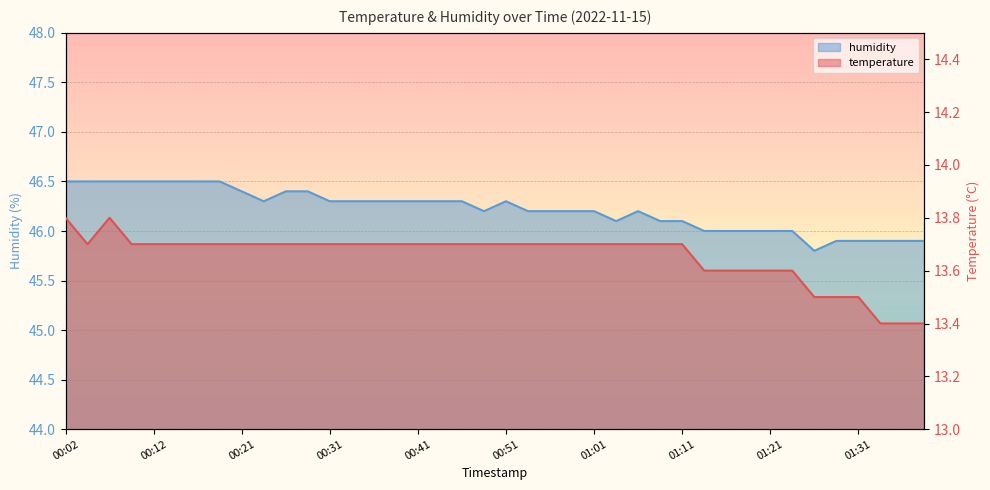

How many lines are shown in the chart?

2